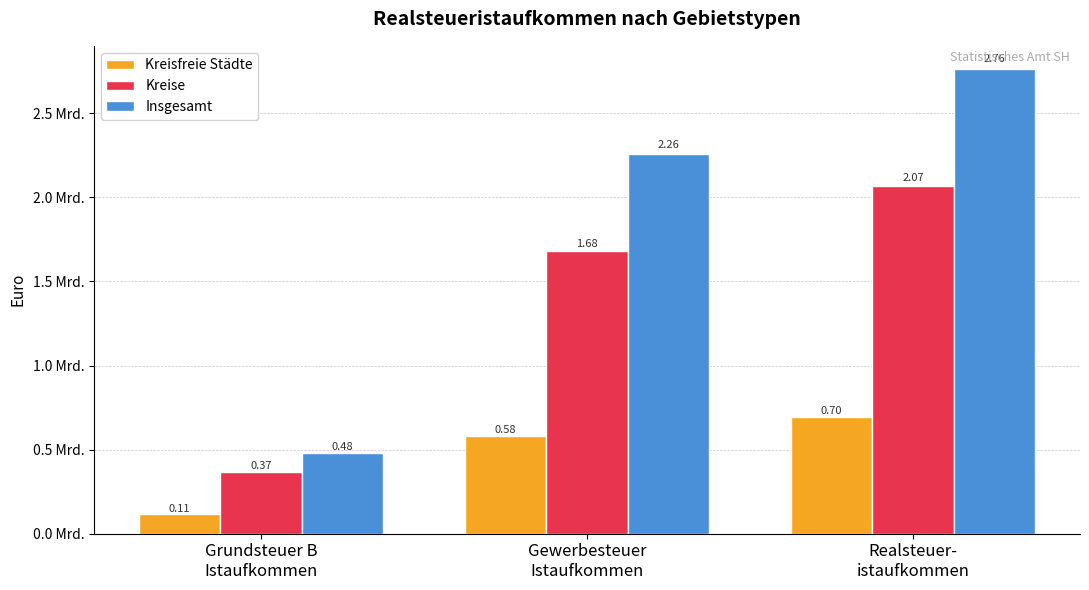

What is the maximum value for Insgesamt?

2763291323